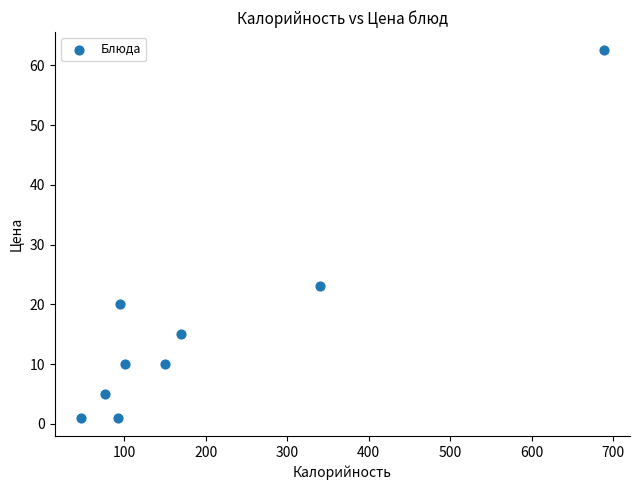

What Y value in the scatter plot is closest to 31?

23.0